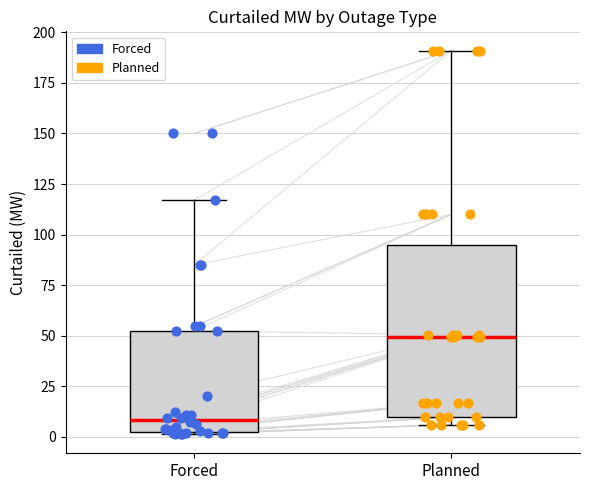

Which box's median line is the highest?

Planned